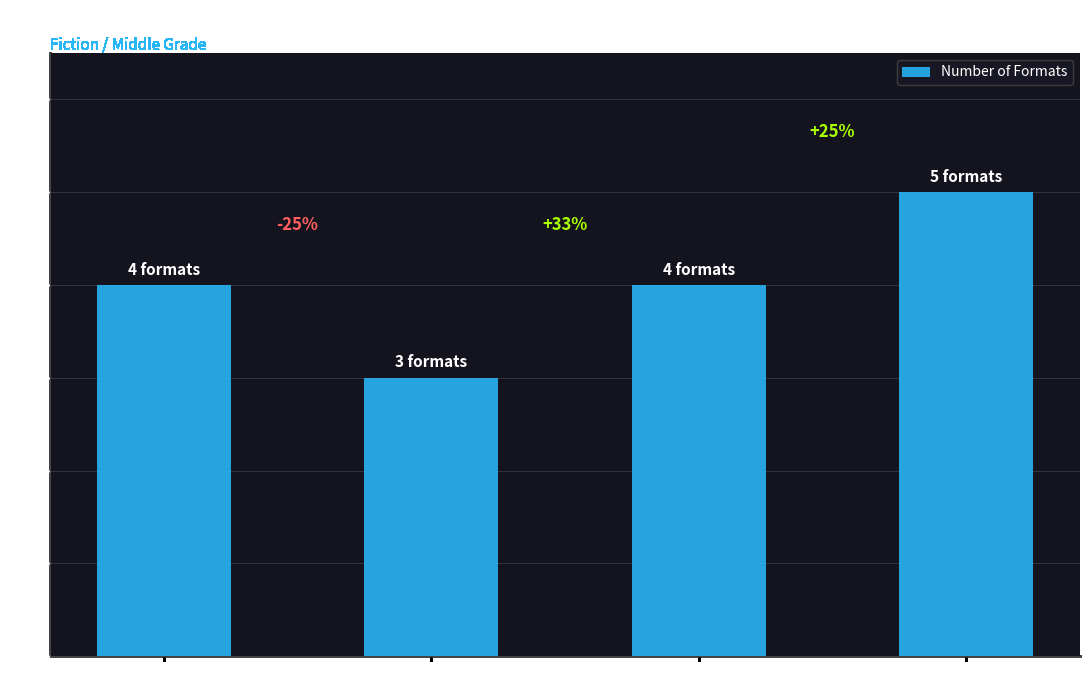

What is the approximate value at Thing About Luck?

4